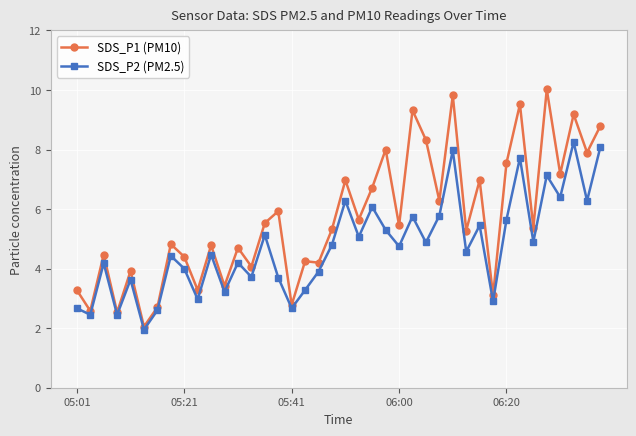

True or false: SDS_P2 (PM2.5) has more than 1 points higher than both neighbors.

True